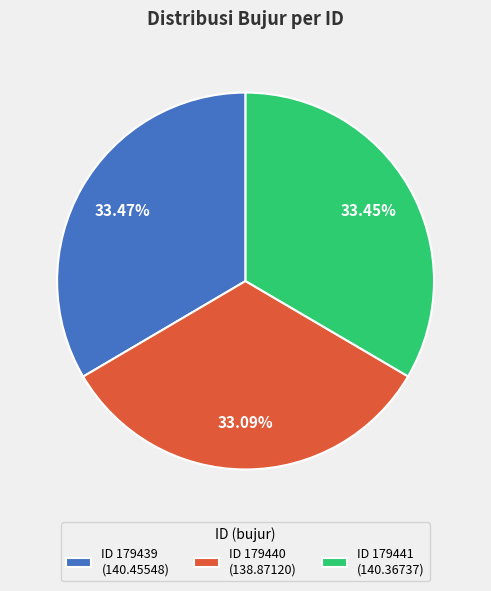

How many slices are in this pie chart?

3